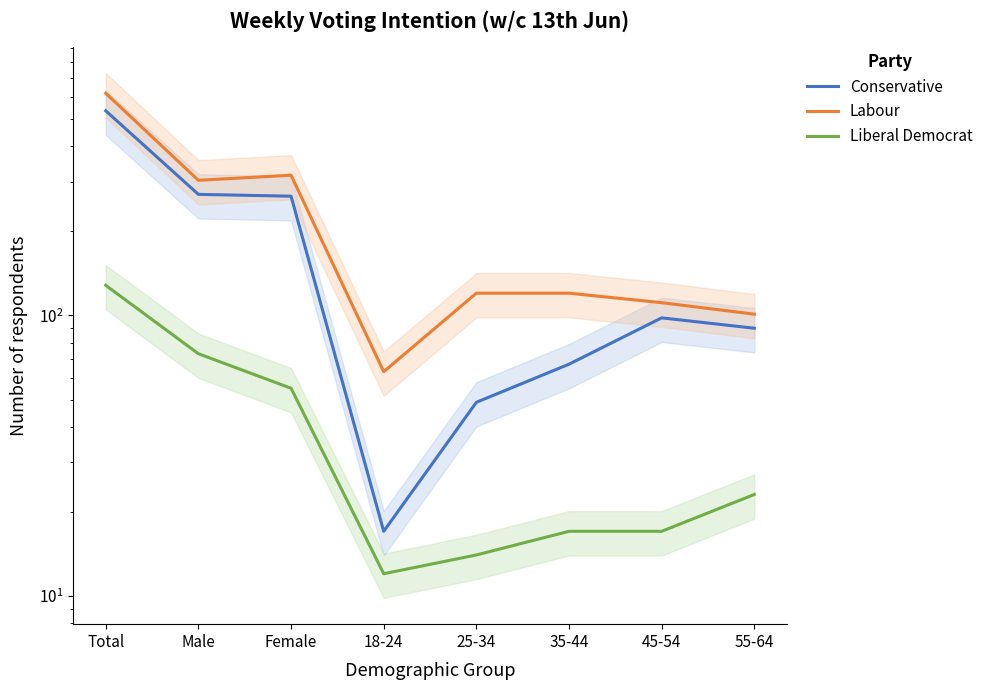

Reading left to right, extract all data points from this chart.

Conservative: Total=536	Male=270	Female=266	18-24=17	25-34=49	35-44=67	45-54=98	55-64=90
Labour: Total=619	Male=303	Female=316	18-24=63	25-34=120	35-44=120	45-54=111	55-64=101
Liberal Democrat: Total=128	Male=73	Female=55	18-24=12	25-34=14	35-44=17	45-54=17	55-64=23